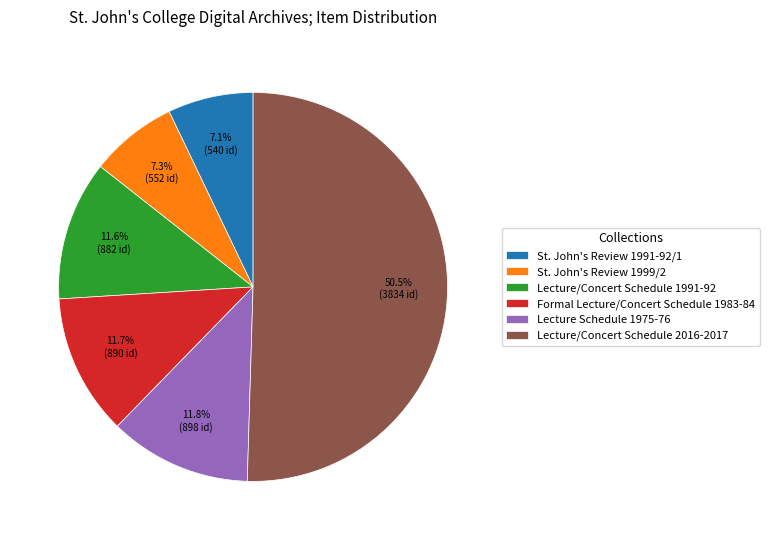

Does Formal Lecture/Concert Schedule 1983-84 represent more than half of the total?

No